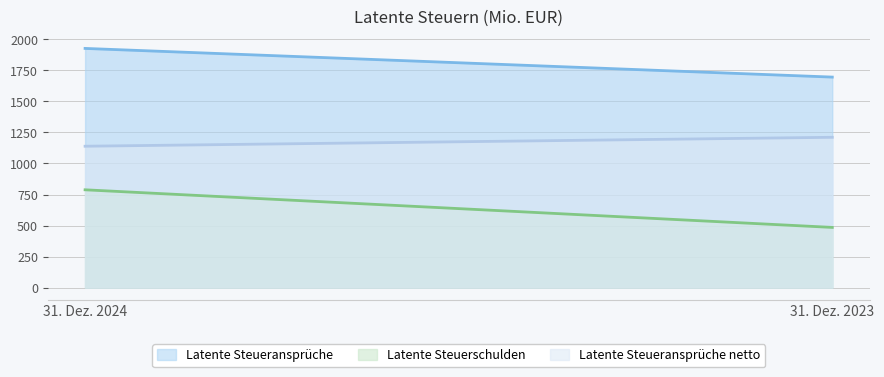

What is the total value across all series at 31. Dez. 2023?

3392.0